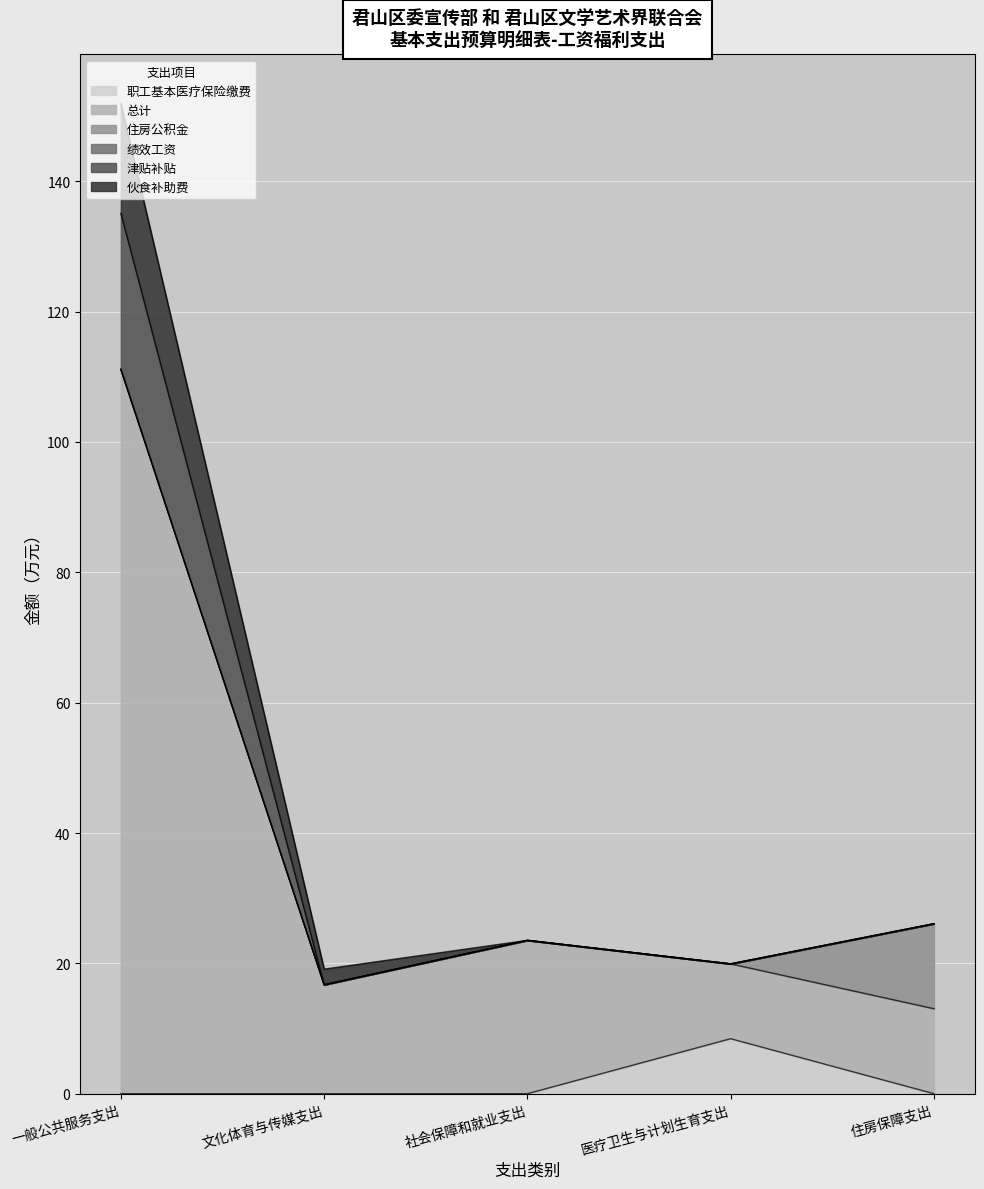

True or false: 津贴补贴 and 总计 intersect in this chart.

False